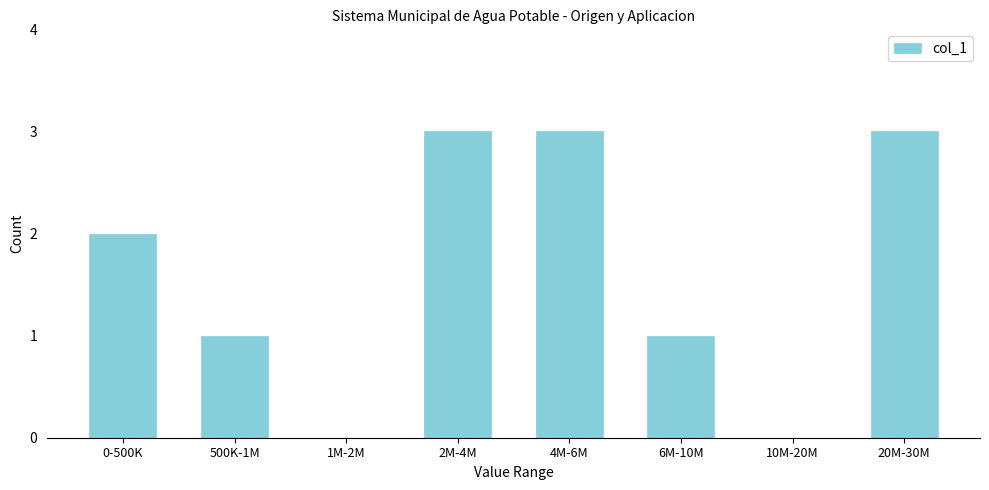

Reading left to right, what are all the values shown in this chart?

0-500K=2	500K-1M=1	1M-2M=0	2M-4M=3	4M-6M=3	6M-10M=1	10M-20M=0	20M-30M=3